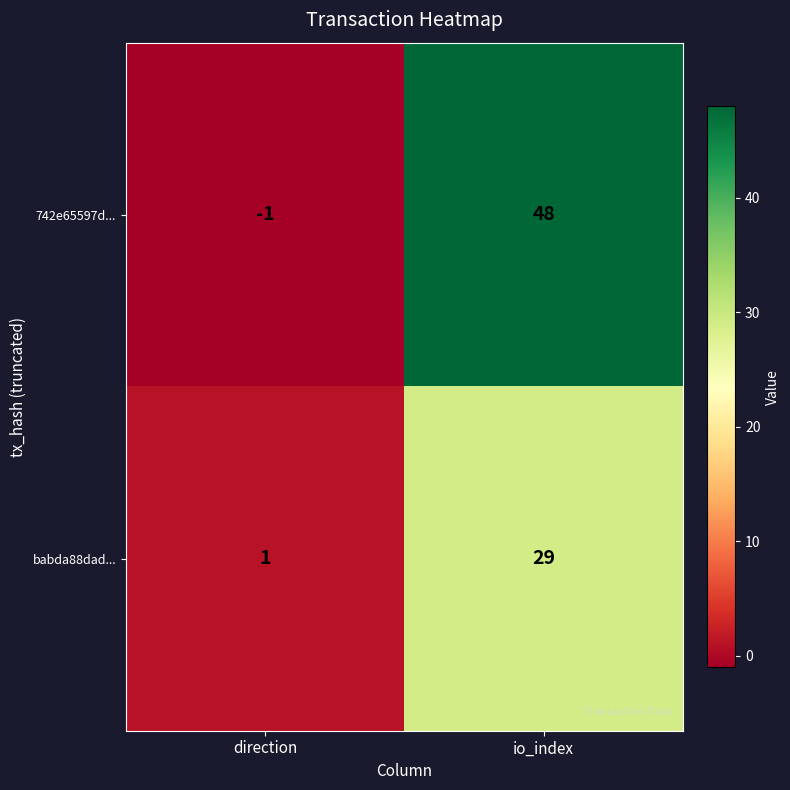

Which series changed the most between direction and io_index?

742e65597d...